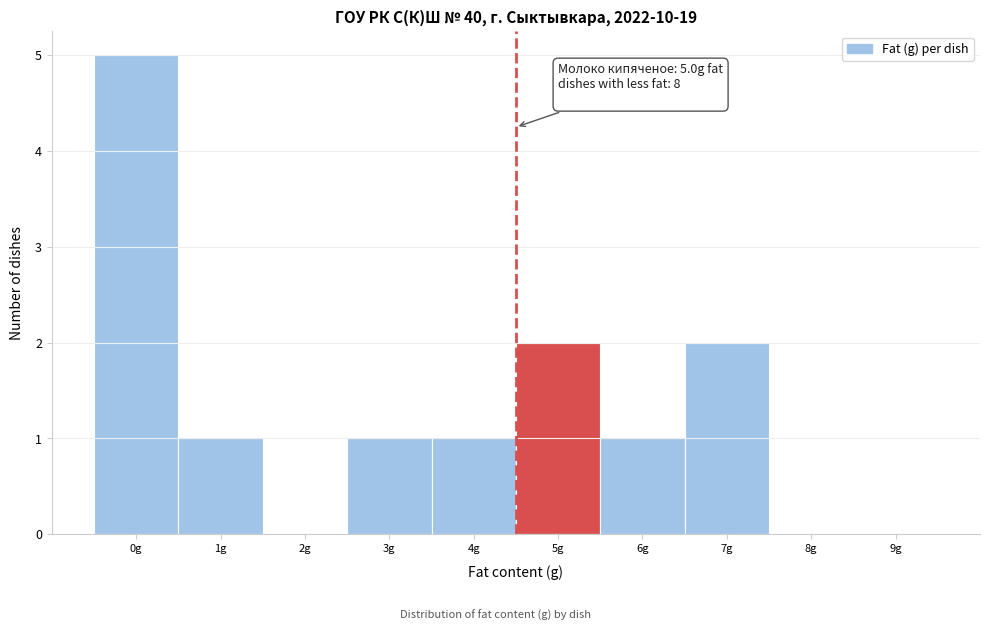

Reading left to right, transcribe all the data shown in this chart.

0g=5	1g=1	2g=0	3g=1	4g=1	5g=2	6g=1	7g=2	8g=0	9g=0